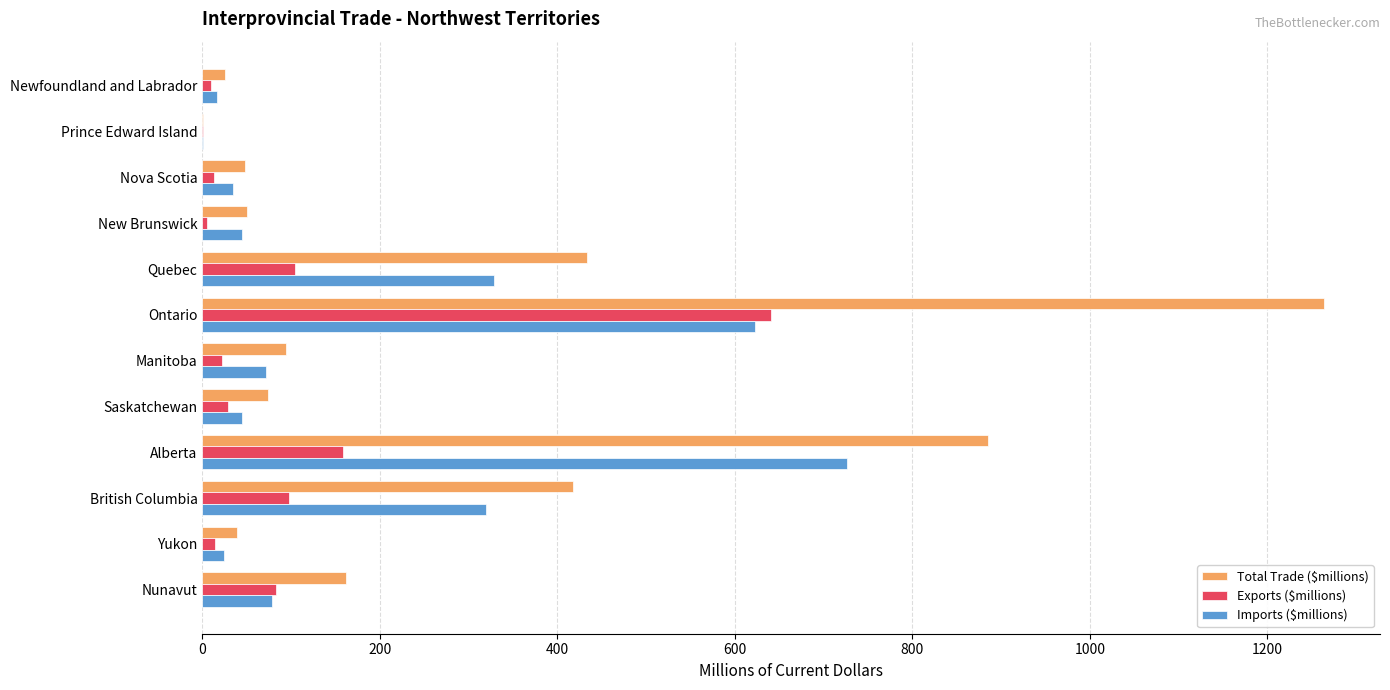

Between Ontario and Nunavut, which series saw the biggest shift?

Total Trade ($millions)